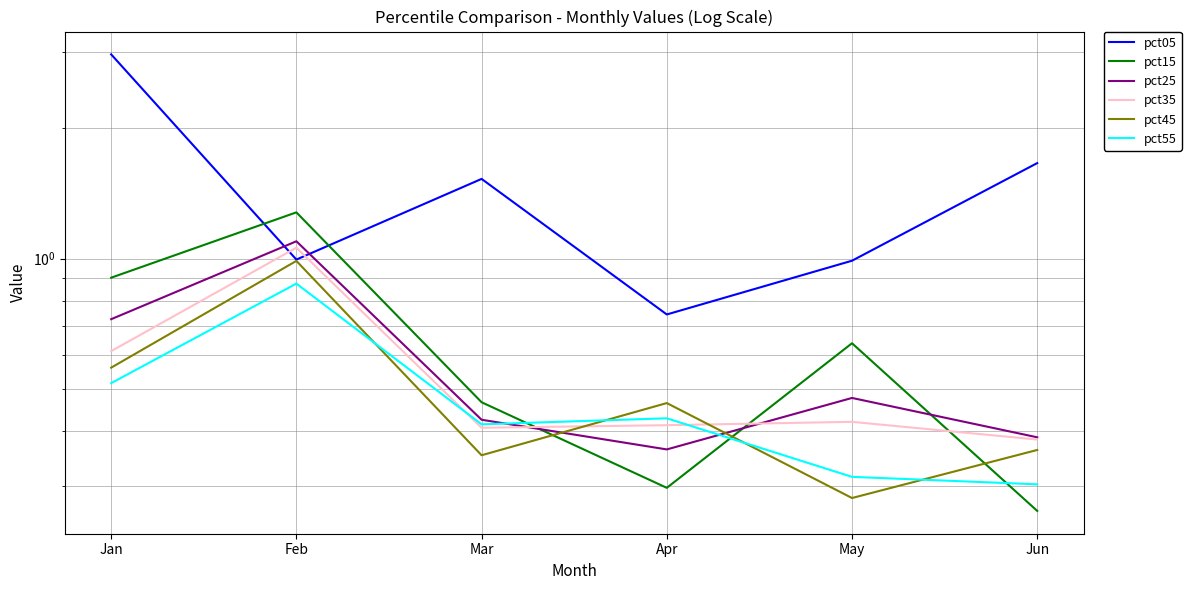

What is the greatest value displayed?

3.0